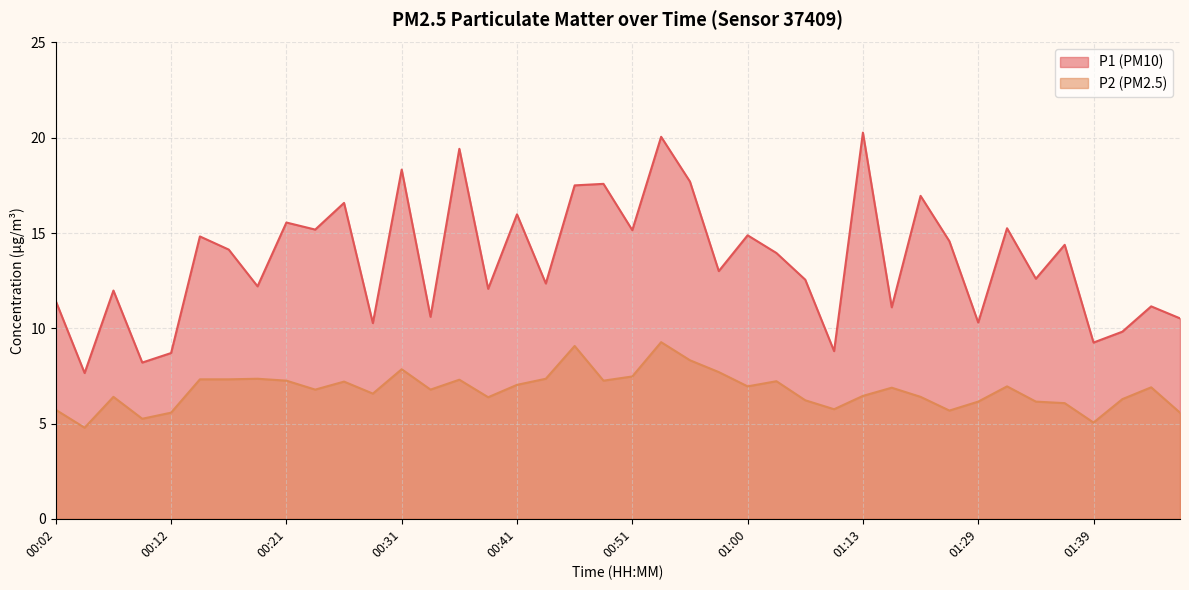

Is it true that P1 equals 8.2 at 00:09?

True